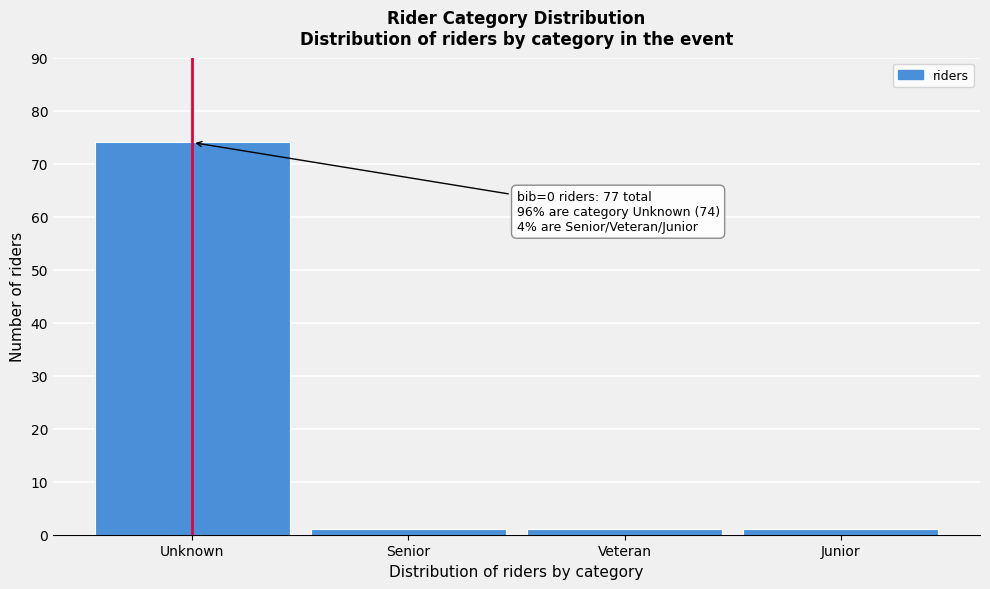

Reading left to right, list all the values displayed in this chart.

Unknown=74	Senior=1	Veteran=1	Junior=1